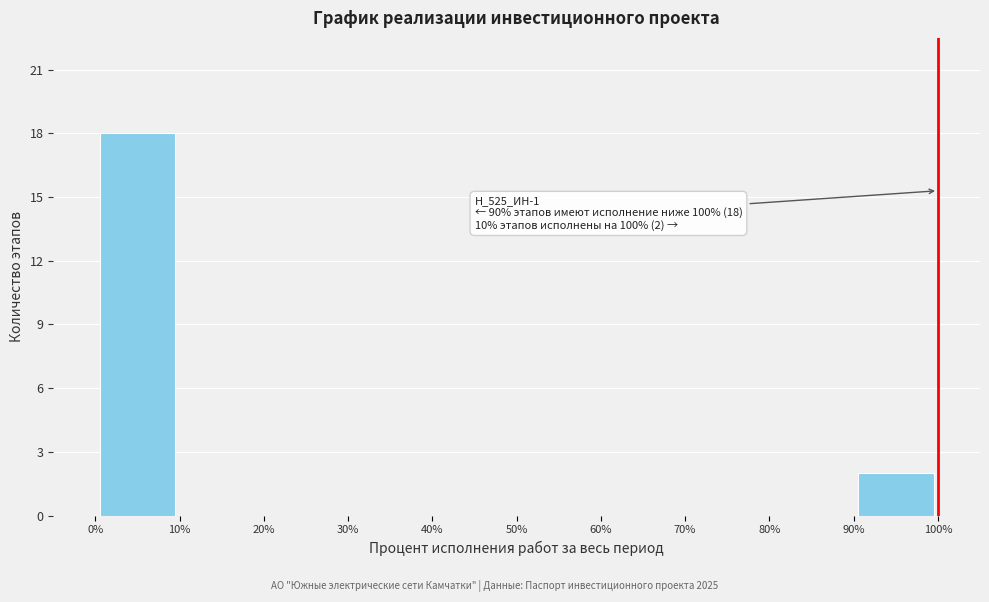

Which range on the x-axis has the tallest bar?

0% to 10%